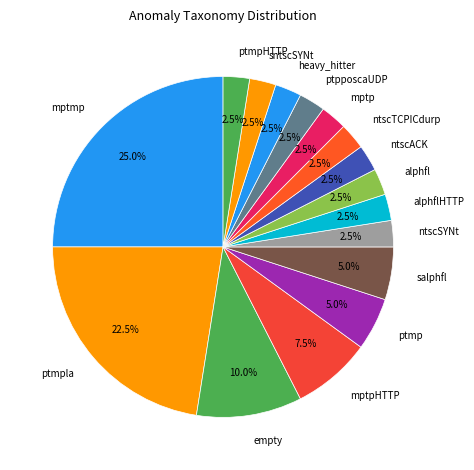

What portion of the pie excludes sntscSYNt?

97.5%